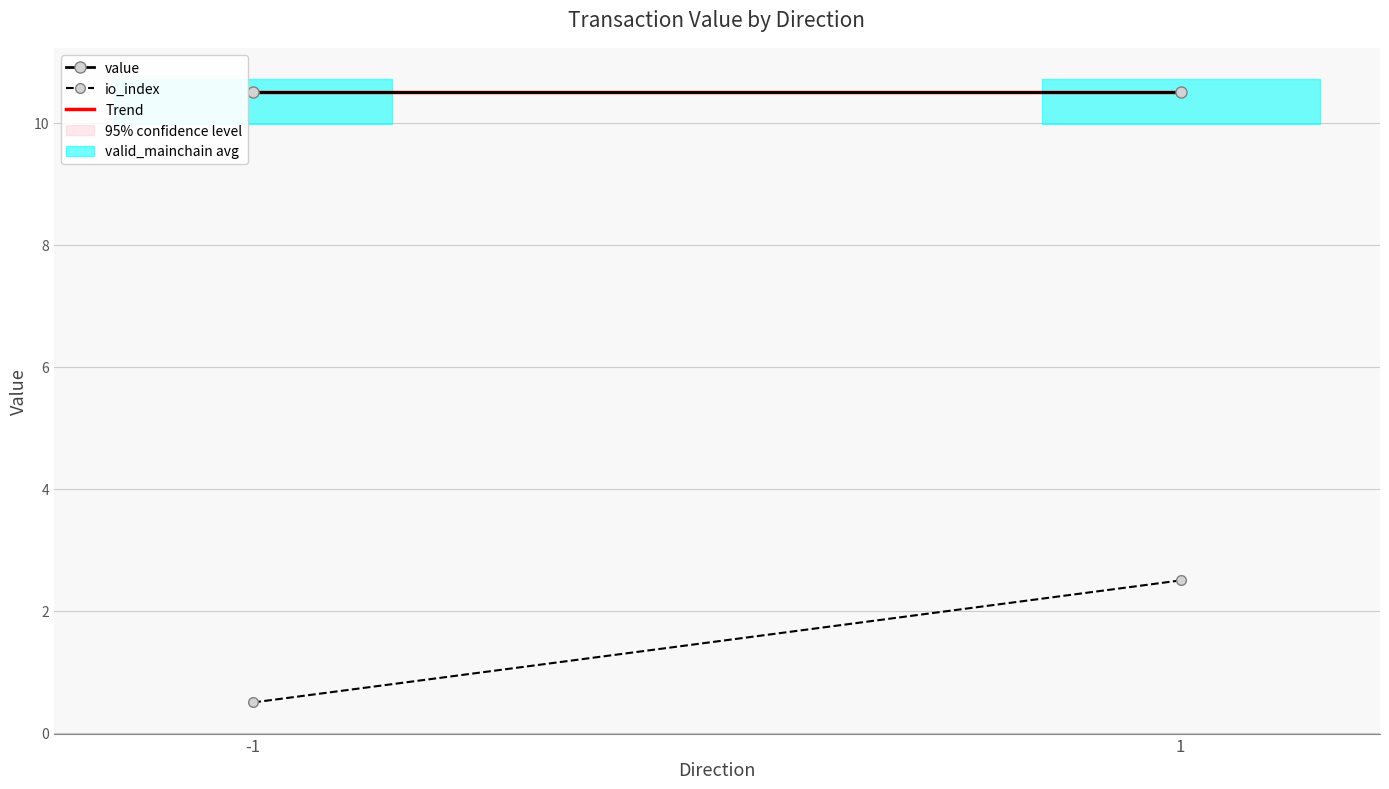

Which category has the lowest value across all series?

-1